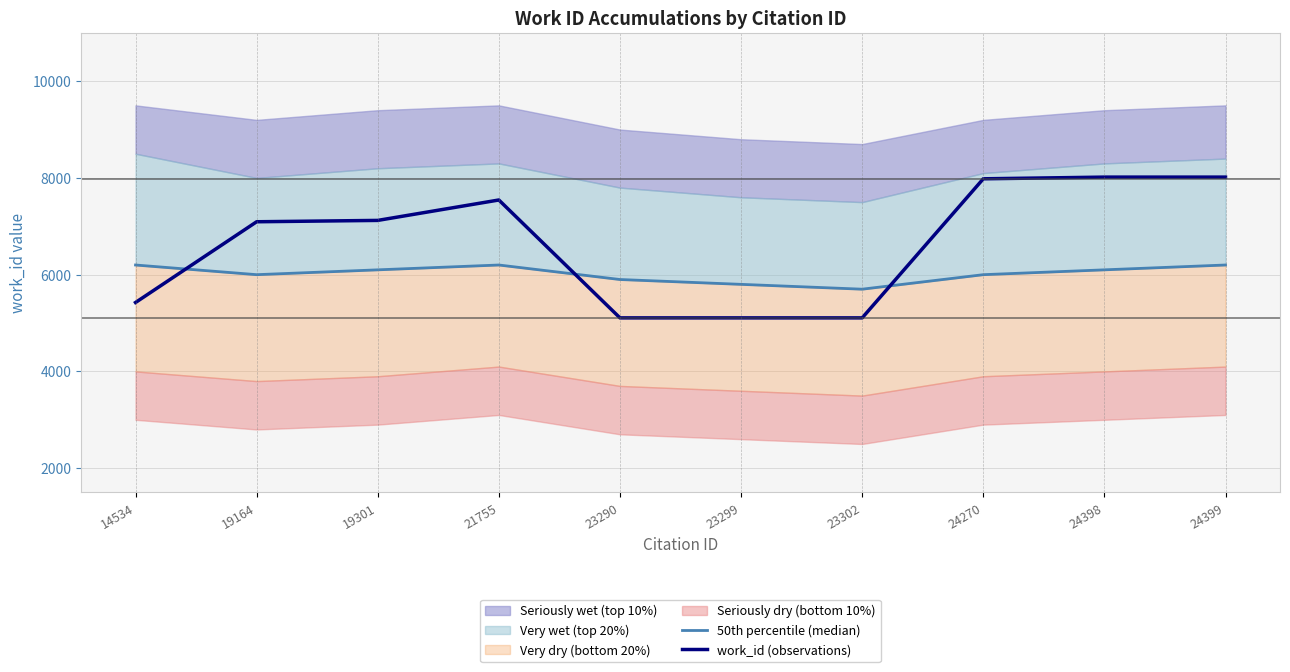

What is the difference between the second highest and minimum values in the work_id (observations) series?

2910